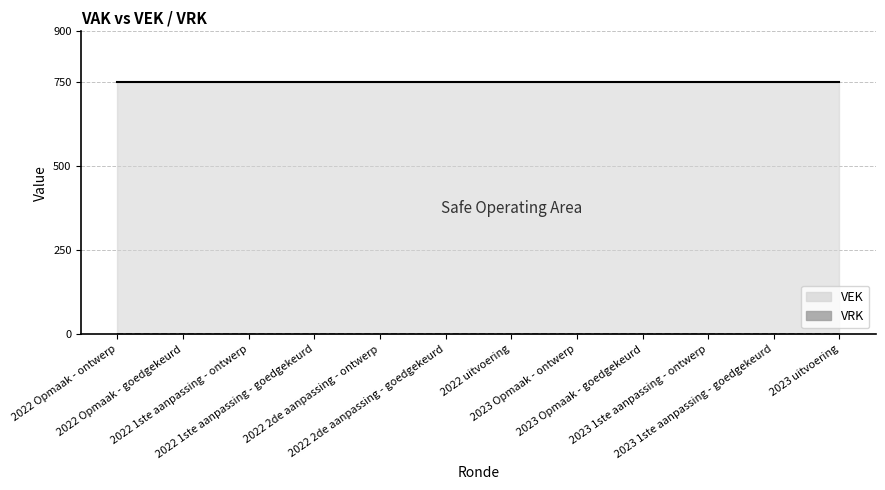

Reading left to right, extract all data points from this chart.

VEK: 2022 Opmaak - ontwerp=750	2022 Opmaak - goedgekeurd=750	2022 1ste aanpassing - ontwerp=750	2022 1ste aanpassing - goedgekeurd=750	2022 2de aanpassing - ontwerp=750	2022 2de aanpassing - goedgekeurd=750	2022 uitvoering=750	2023 Opmaak - ontwerp=750	2023 Opmaak - goedgekeurd=750	2023 1ste aanpassing - ontwerp=750	2023 1ste aanpassing - goedgekeurd=750	2023 uitvoering=750
VRK: 2022 Opmaak - ontwerp=0	2022 Opmaak - goedgekeurd=0	2022 1ste aanpassing - ontwerp=0	2022 1ste aanpassing - goedgekeurd=0	2022 2de aanpassing - ontwerp=0	2022 2de aanpassing - goedgekeurd=0	2022 uitvoering=0	2023 Opmaak - ontwerp=0	2023 Opmaak - goedgekeurd=0	2023 1ste aanpassing - ontwerp=0	2023 1ste aanpassing - goedgekeurd=0	2023 uitvoering=0